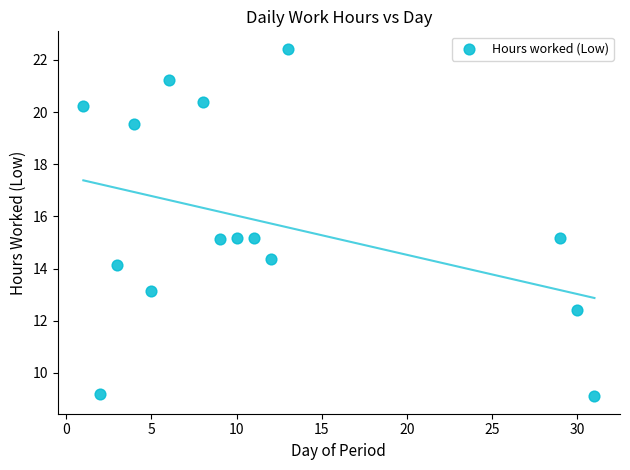

What is the range of X values (max minus min)?

30.0